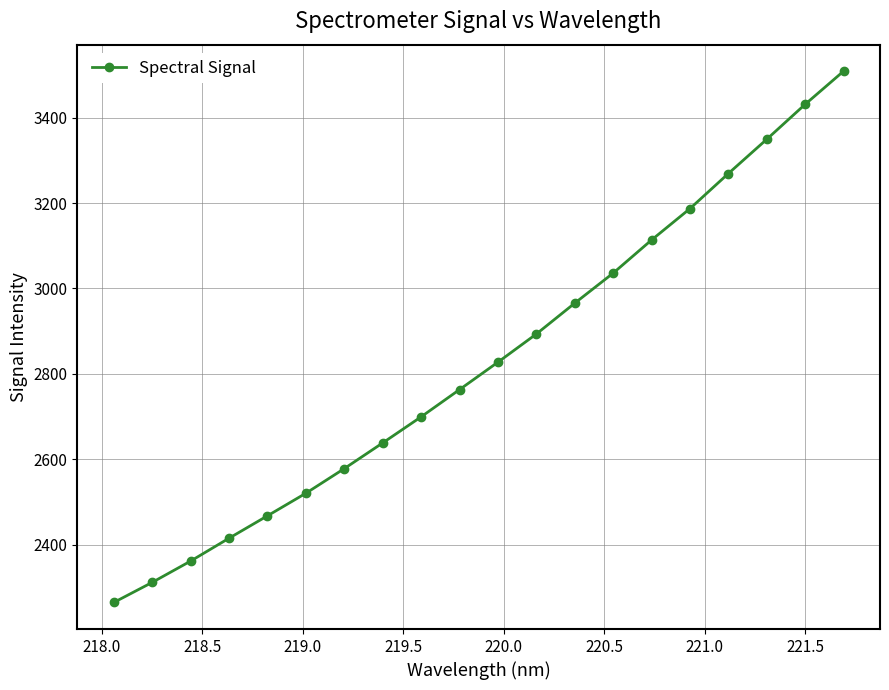

True or false: there are more than 0 points higher than both neighbors.

False